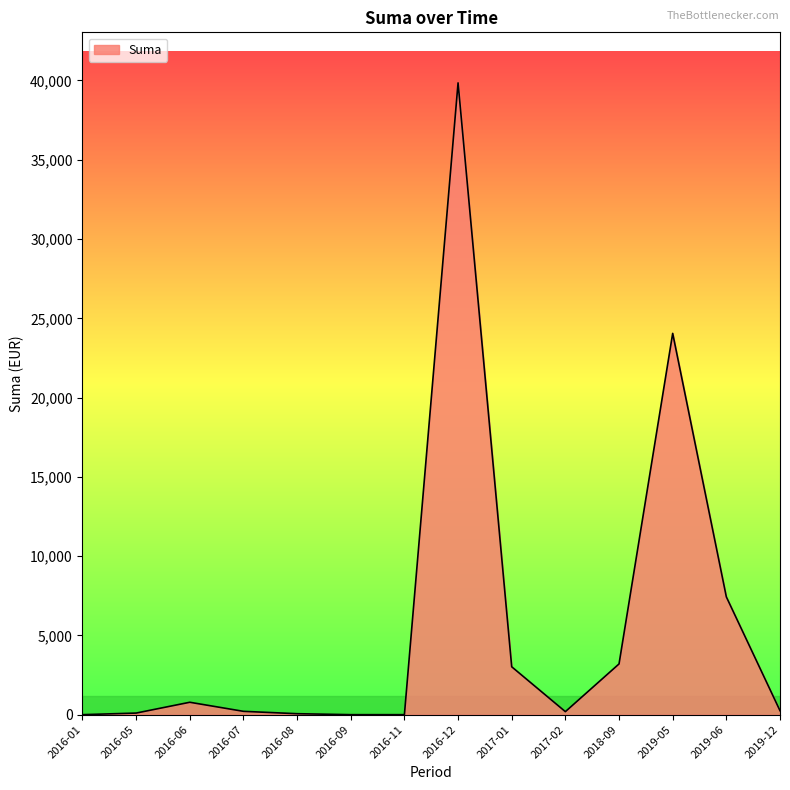

What is the greatest value displayed?

39850.0